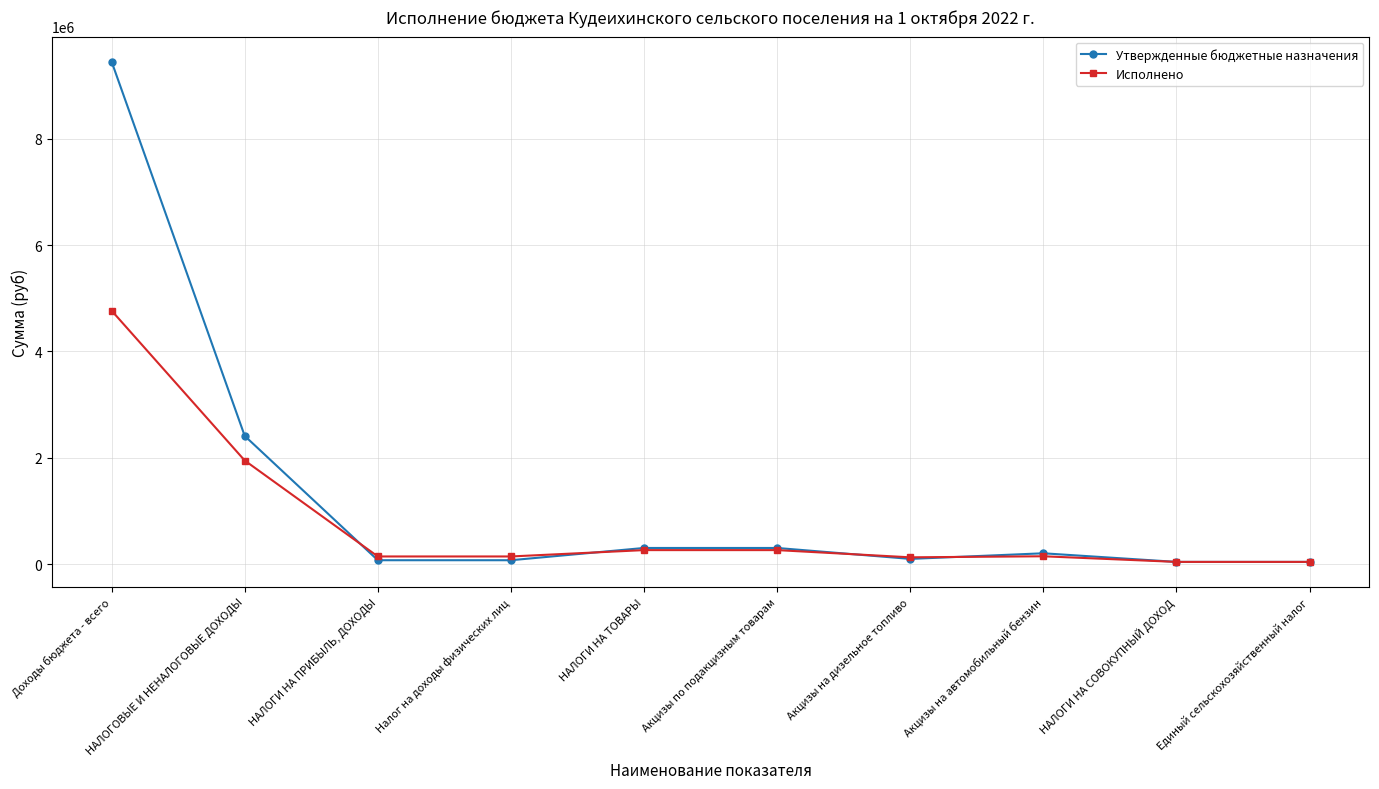

Is it true that Утвержденные бюджетные назначения equals 305500.0 at НАЛОГИ НА ТОВАРЫ?

True